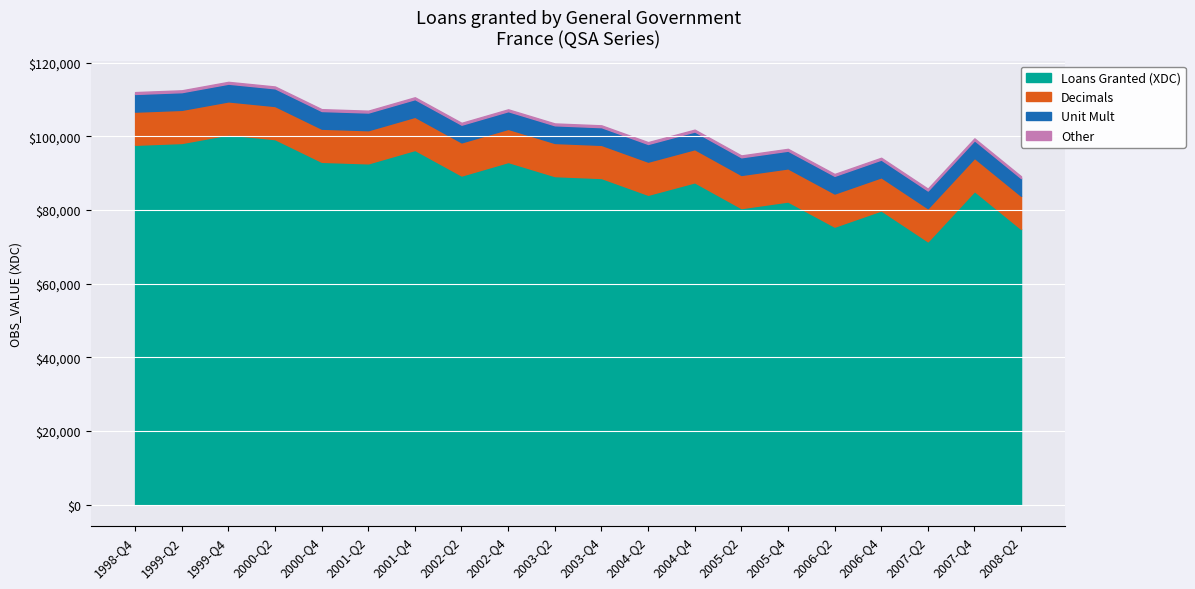

At which label is Loans Granted (XDC) closest to 86019?

2007-Q4